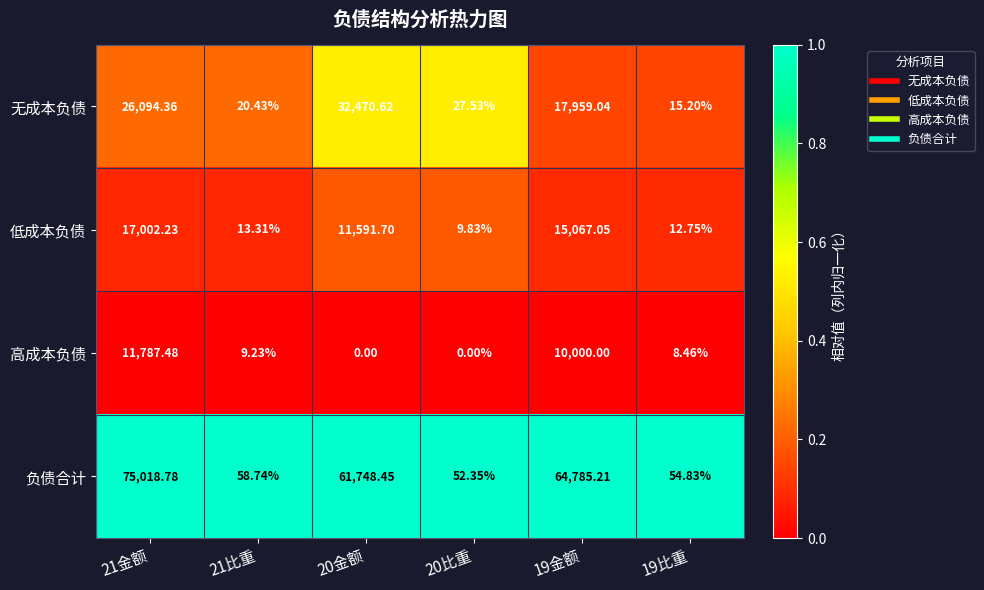

List the series in order of their peak value, lowest first.

高成本负债, 低成本负债, 无成本负债, 负债合计